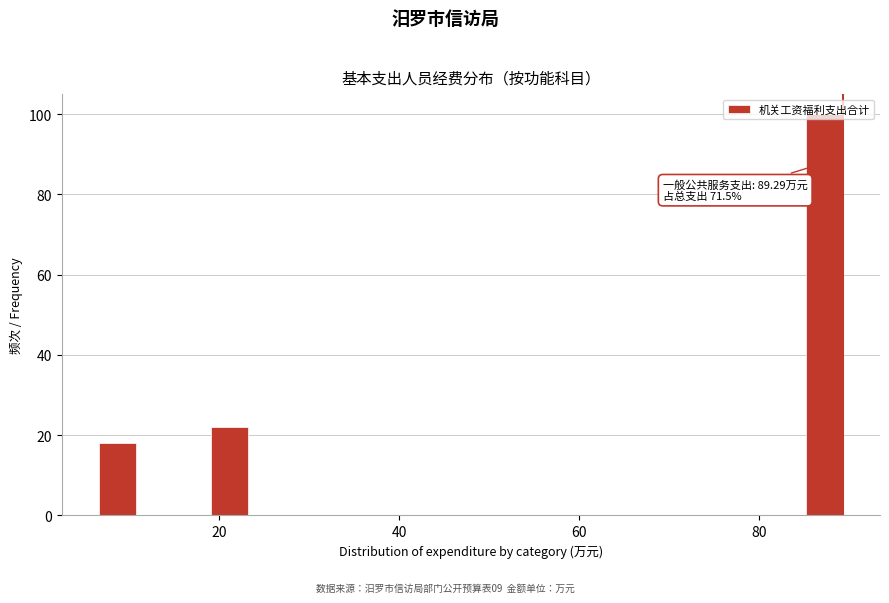

Read against the x-axis, roughly where is the centre of the tallest bar?

88